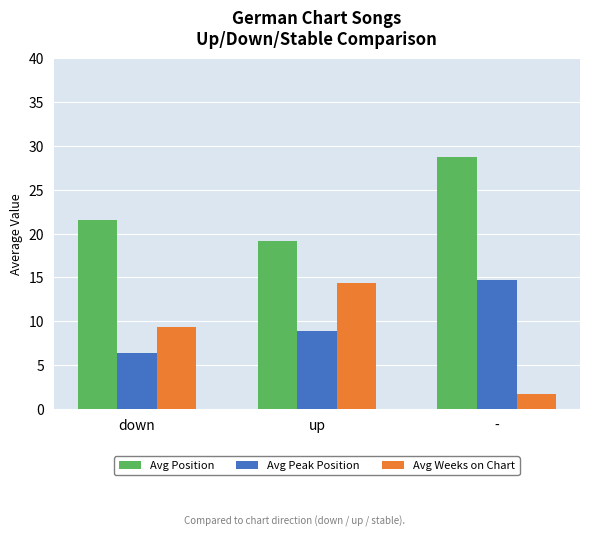

How many data points does each series have?

3